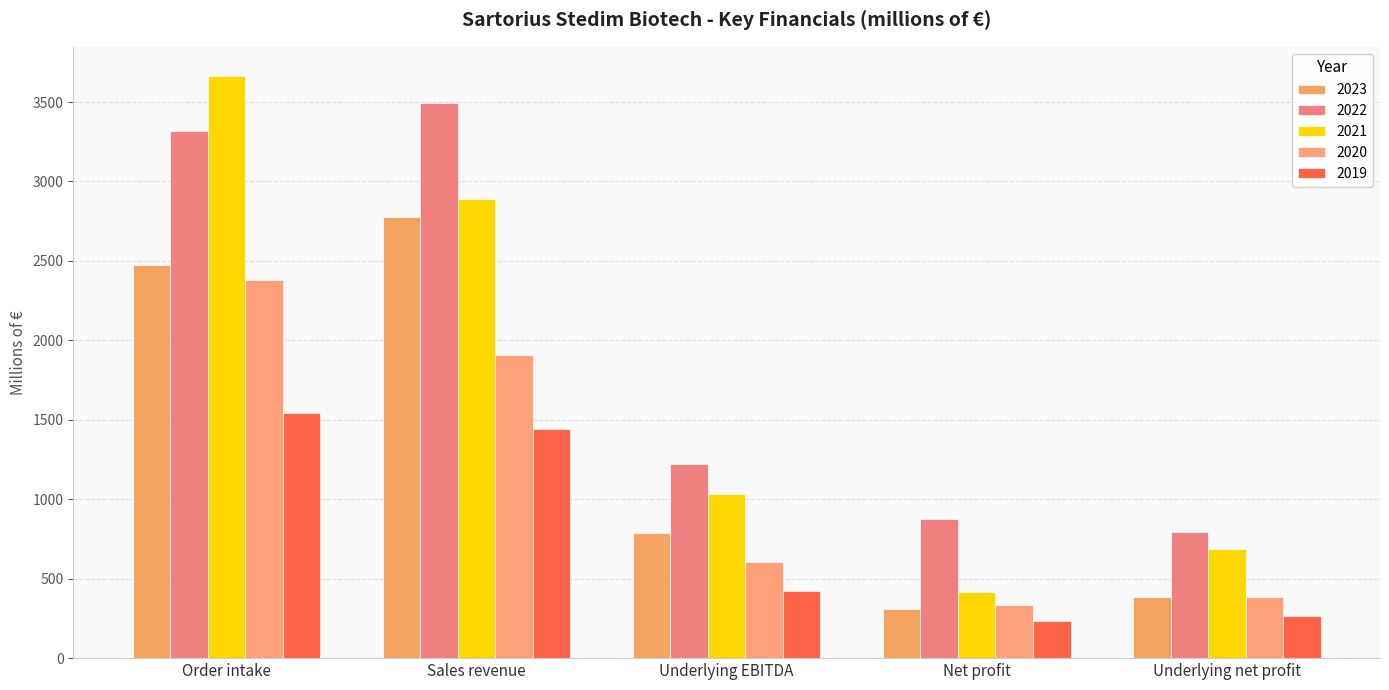

What is the average value of the 2021 series?

1737.4